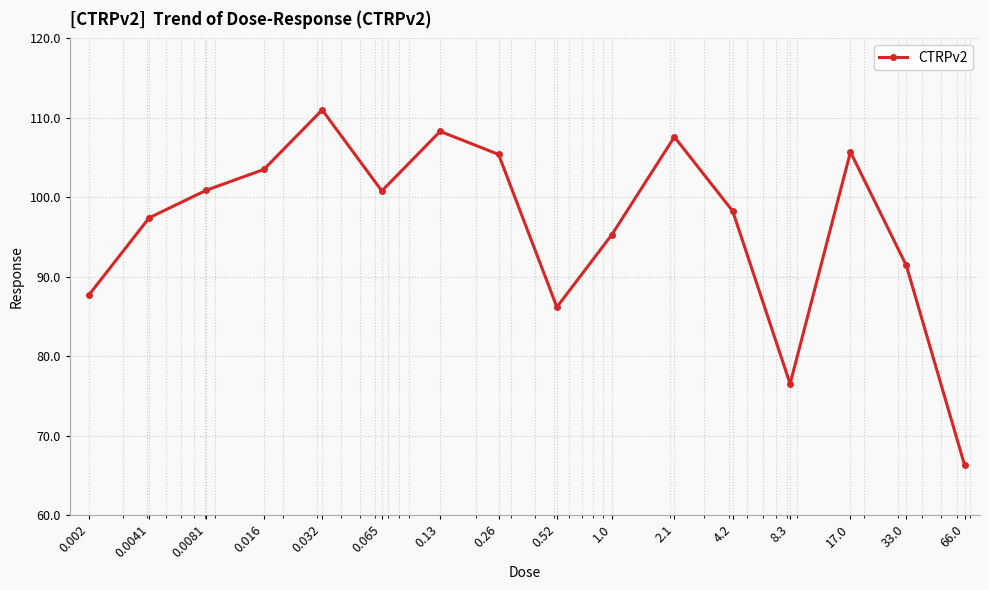

What is the difference between the maximum and minimum values?

44.7